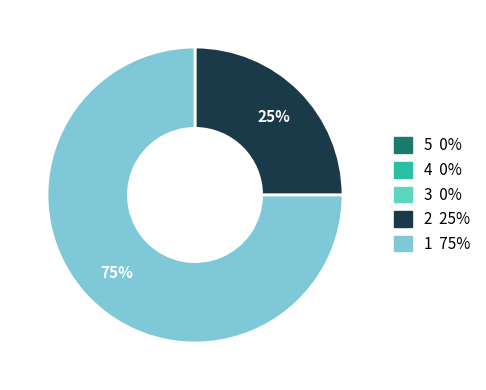

Is there a majority slice in this chart?

Yes